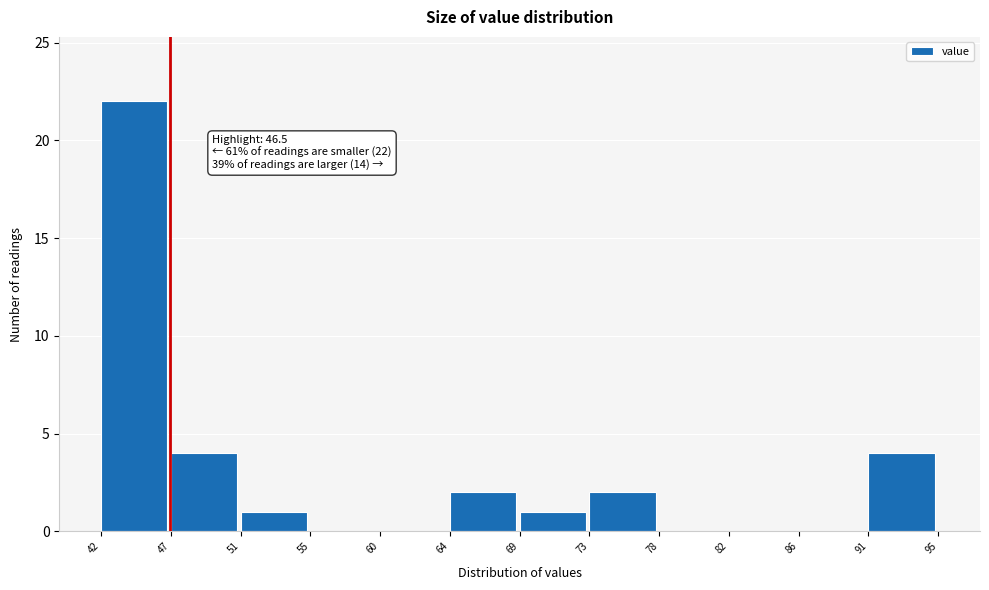

Which range on the x-axis has the tallest bar?

42 to 47